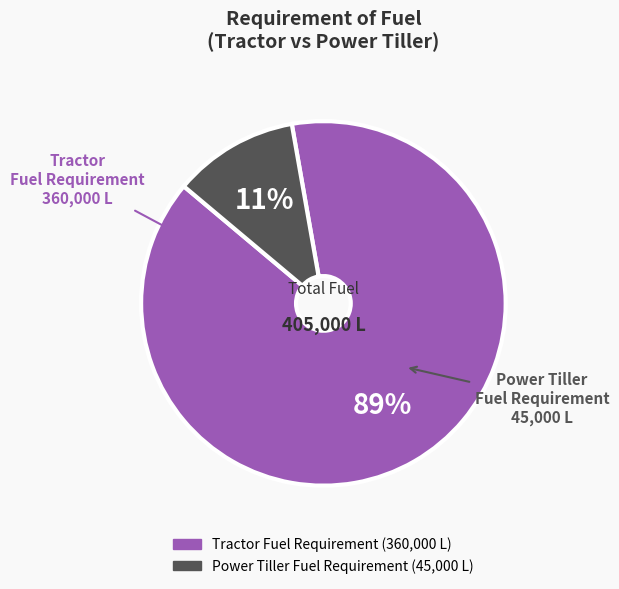

Count the number of slices in the pie.

2